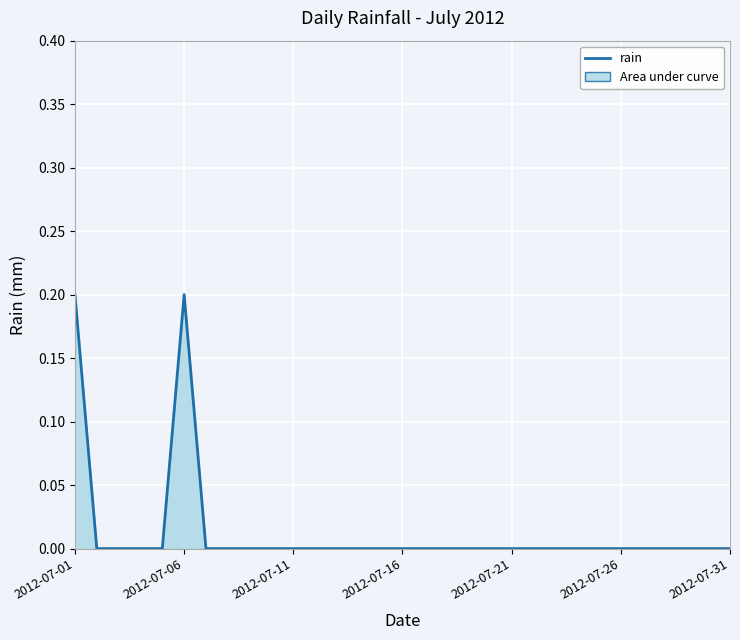

The chart shows a value of 0.0 at 2012-07-31. True or false?

True